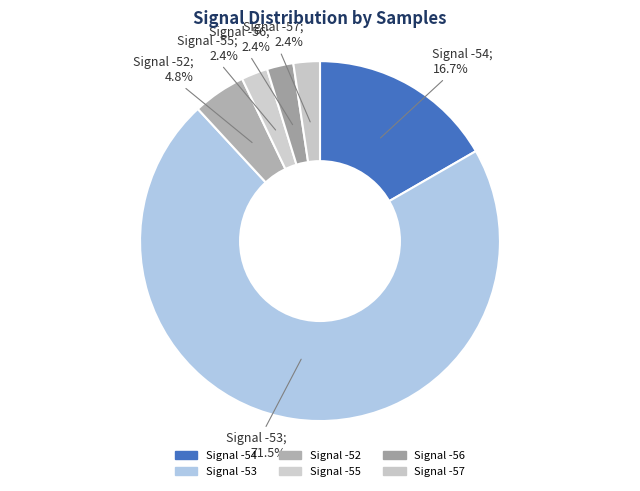

Which category has the smallest portion of the pie?

-56